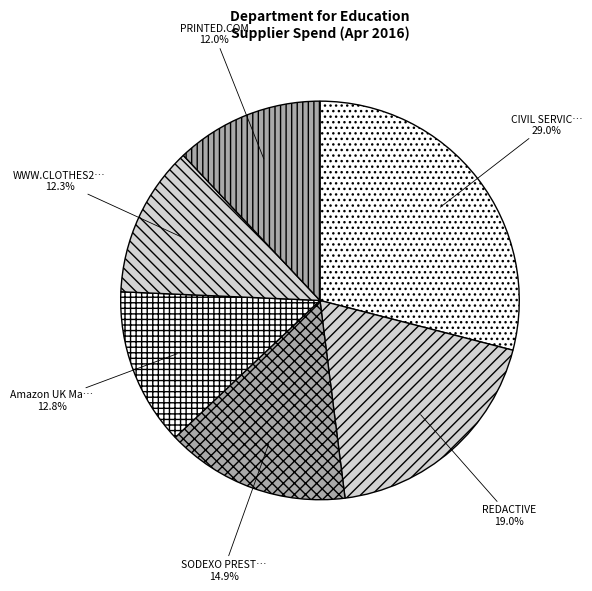

How many segments does this pie chart have?

6